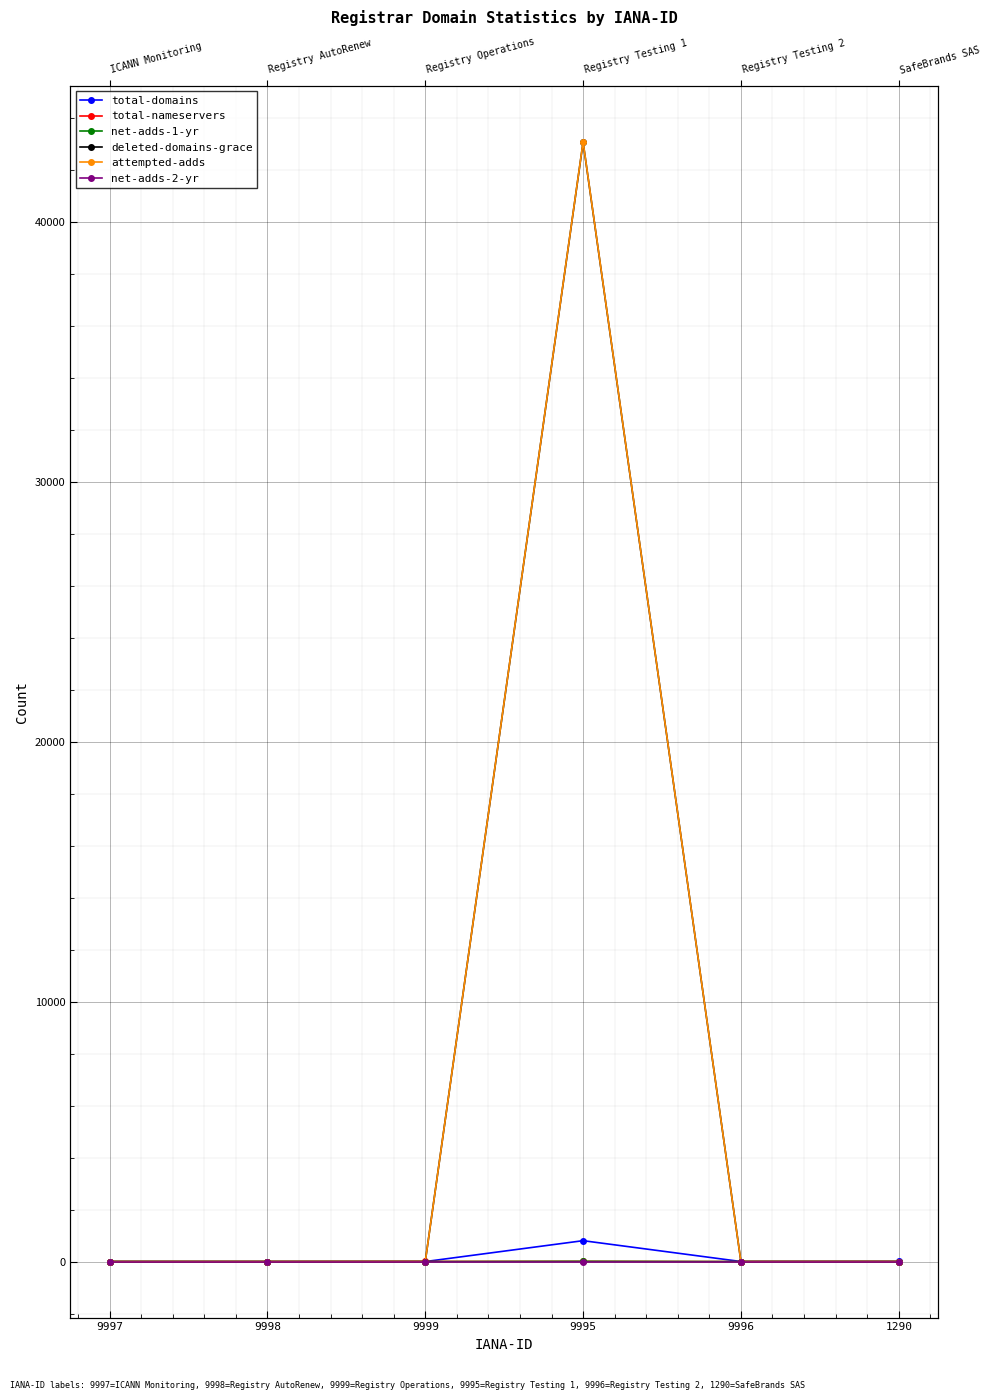

How many net-adds-1-yr values are between 0 and 1?

5